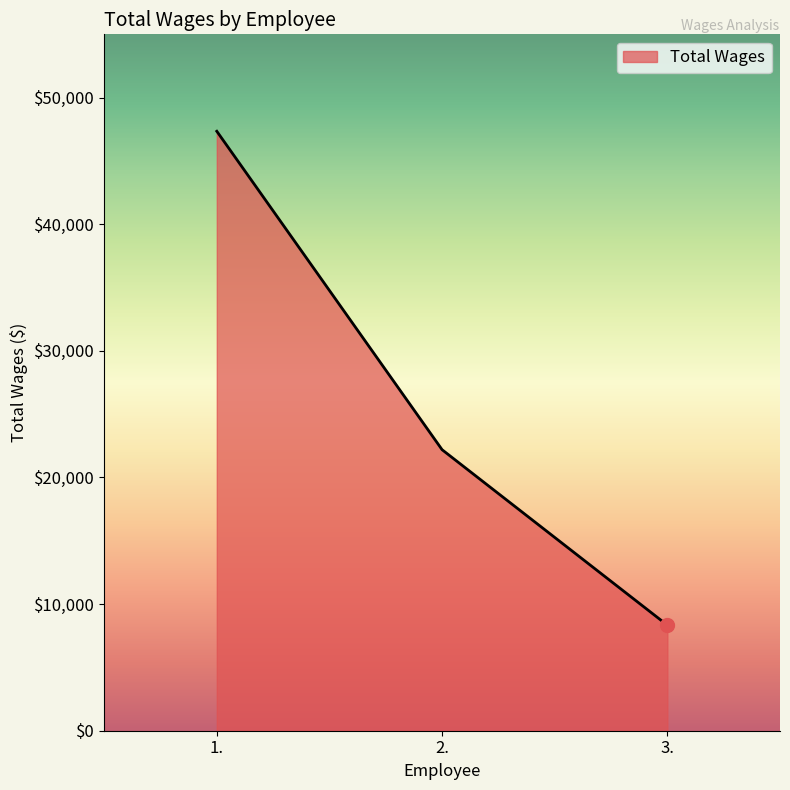

Reading right to left, list all the values displayed in this chart.

8336.6	22194.7	47345.1